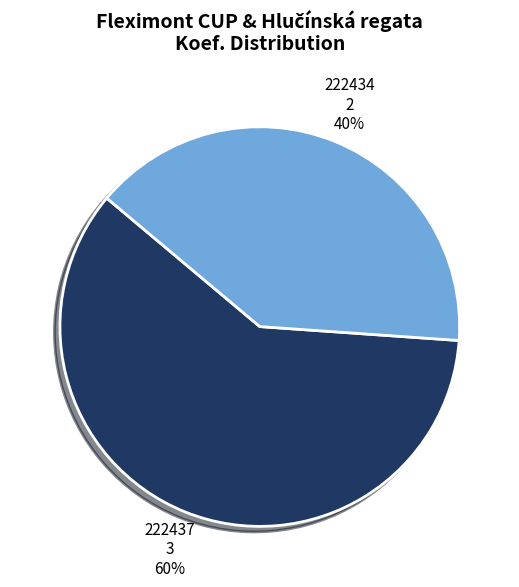

What is the smallest slice in the pie chart?

222434